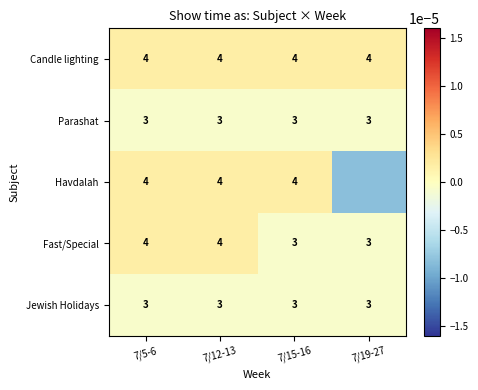

Rank the series by their maximum value, from highest to lowest.

Candle lighting, Havdalah, Fast/Special, Parashat, Jewish Holidays